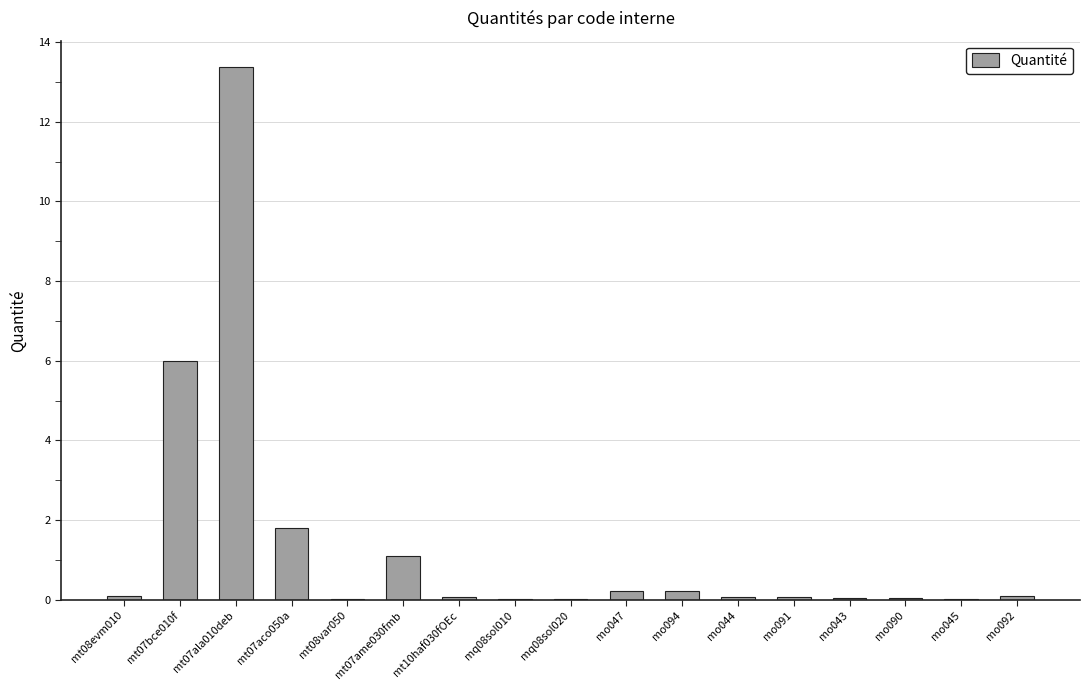

Which category has the highest value across all series?

mt07ala010deb